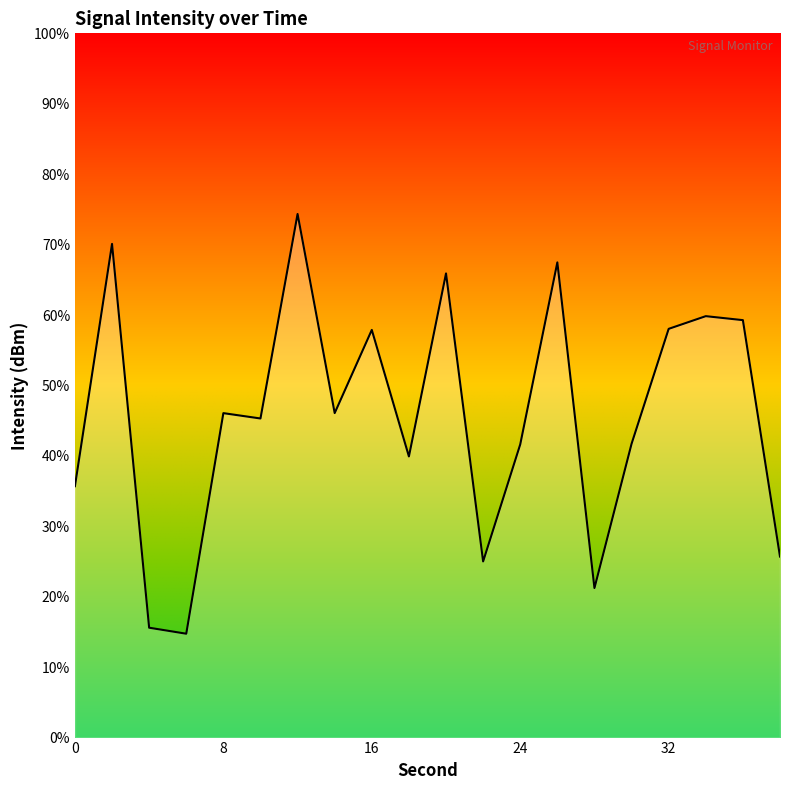

True or false: the data has more than 1 interior local peaks.

True